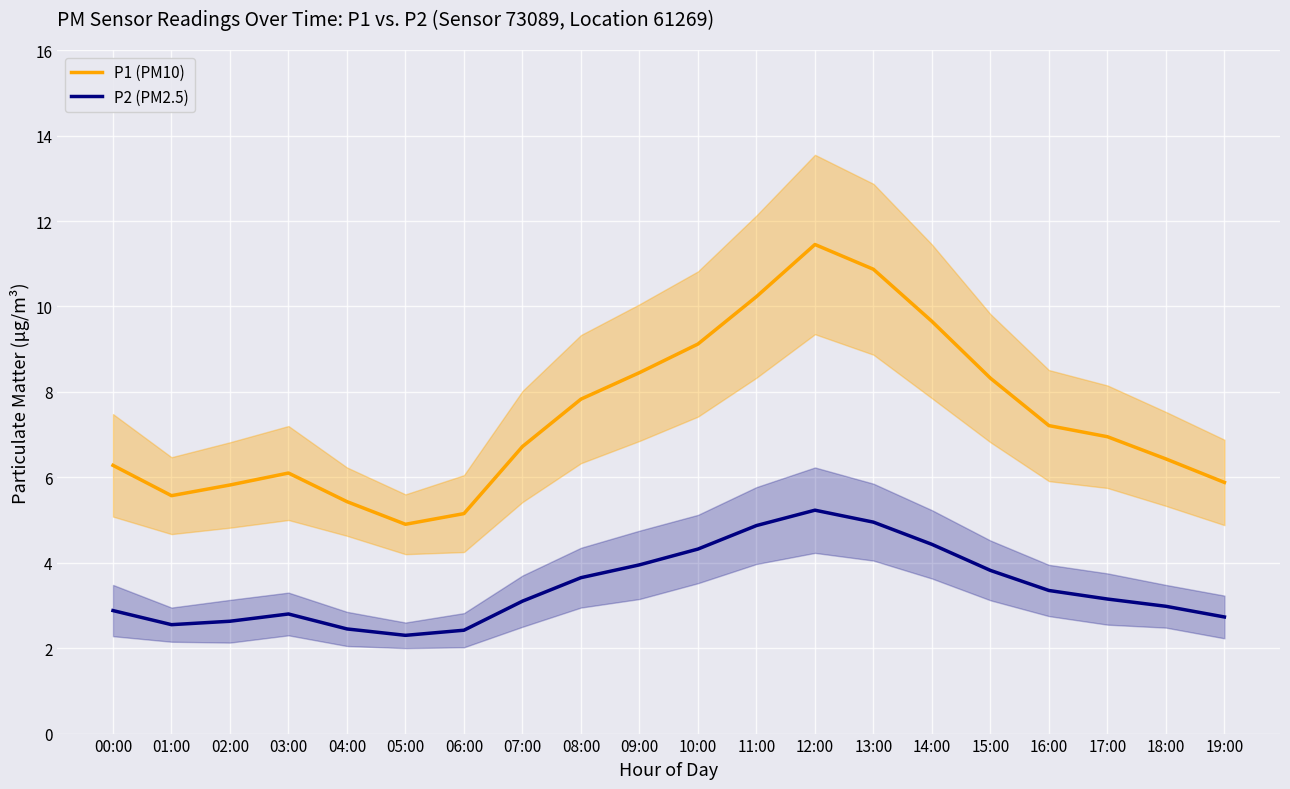

Reading left to right, transcribe all the data shown in this chart.

P1 (PM10): 00:00=6.3	01:00=5.6	02:00=5.8	03:00=6.1	04:00=5.4	05:00=4.9	06:00=5.2	07:00=6.7	08:00=7.8	09:00=8.4	10:00=9.1	11:00=10.2	12:00=11.4	13:00=10.9	14:00=9.7	15:00=8.3	16:00=7.2	17:00=7.0	18:00=6.4	19:00=5.9
P2 (PM2.5): 00:00=2.9	01:00=2.5	02:00=2.6	03:00=2.8	04:00=2.5	05:00=2.3	06:00=2.4	07:00=3.1	08:00=3.6	09:00=4.0	10:00=4.3	11:00=4.9	12:00=5.2	13:00=5.0	14:00=4.4	15:00=3.8	16:00=3.4	17:00=3.1	18:00=3.0	19:00=2.7